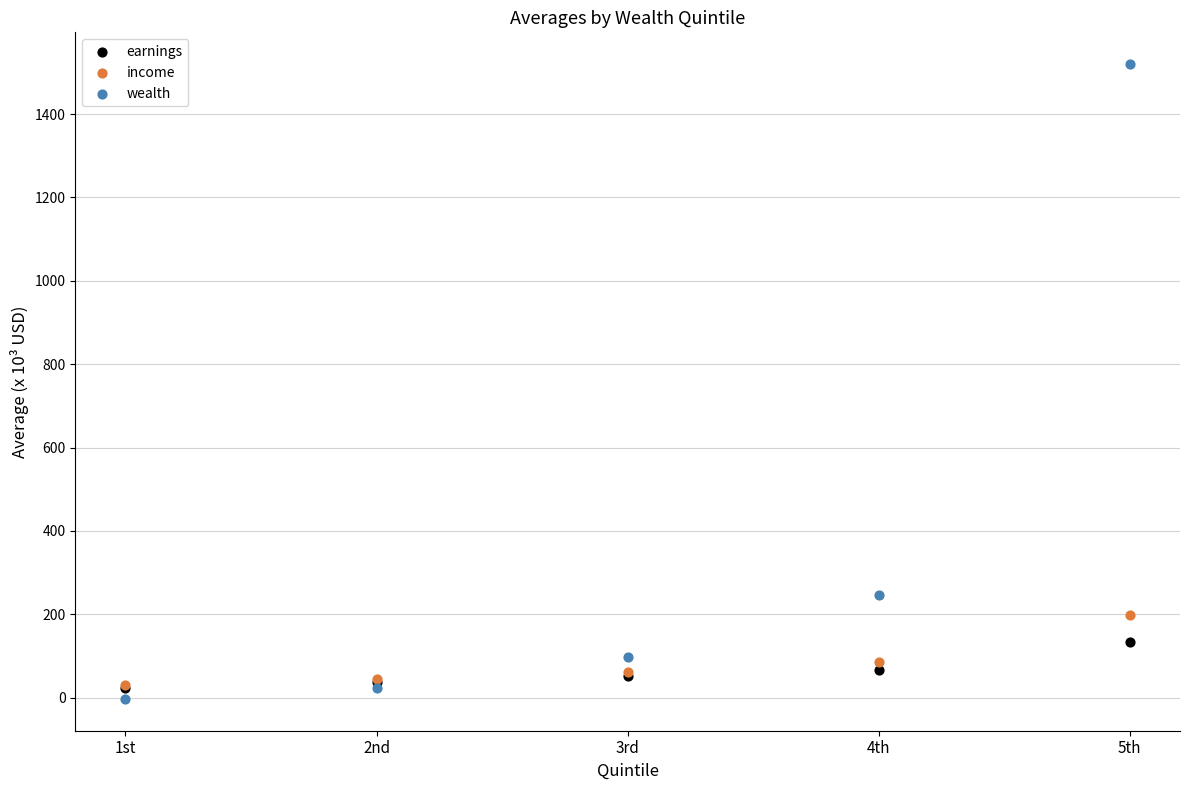

In the wealth series, what Y value is closest to 758?

245.3